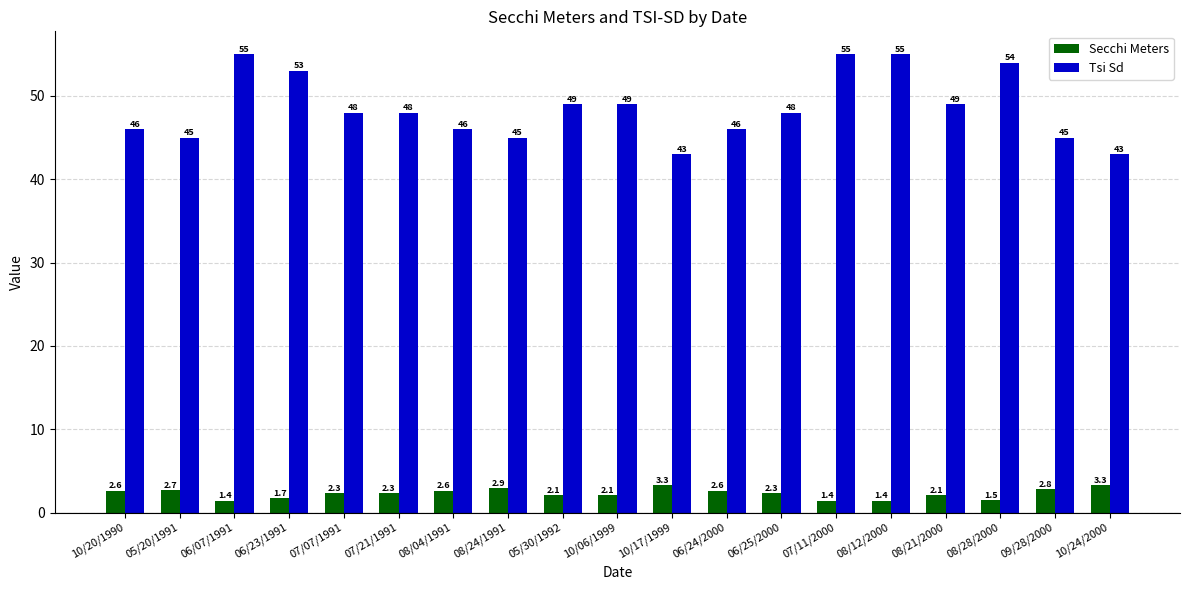

What are all the series names shown in the legend?

Secchi Meters, Tsi Sd